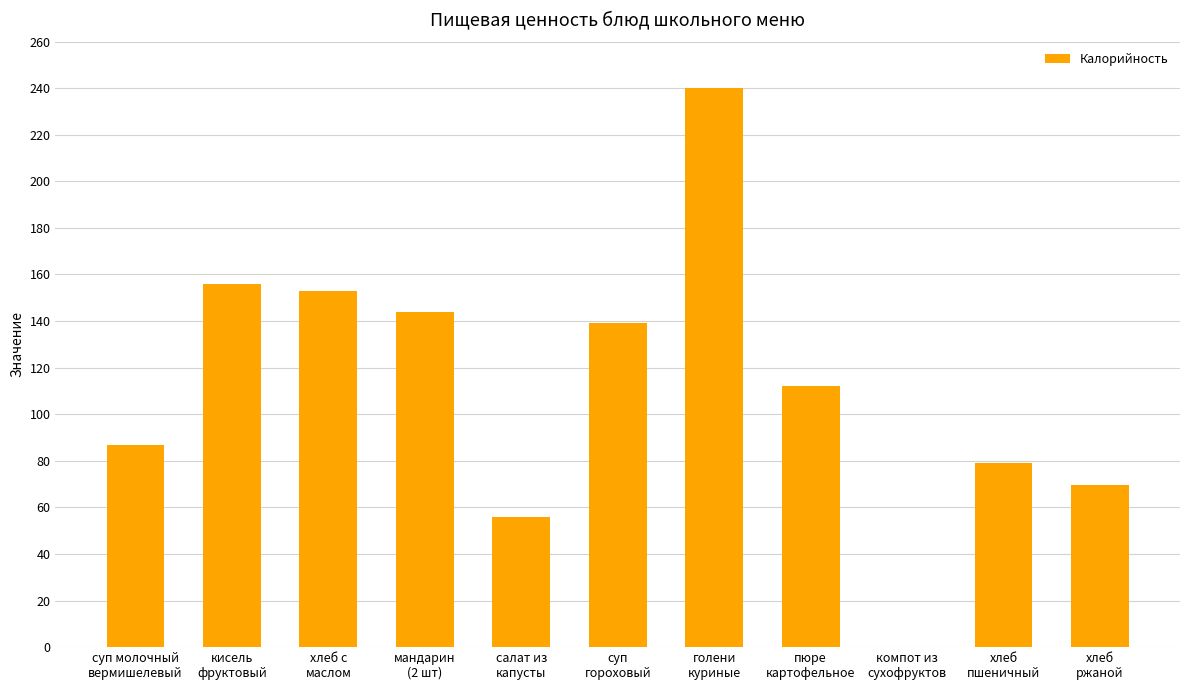

What is the greatest value displayed?

240.0